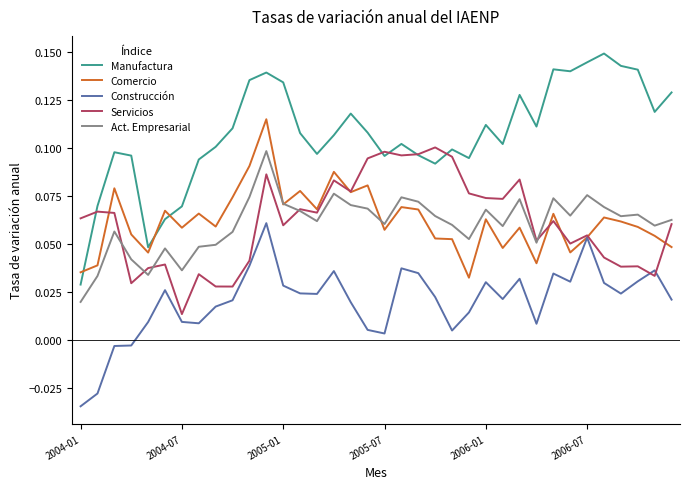

Which series has the largest range (max minus min)?

Manufactura